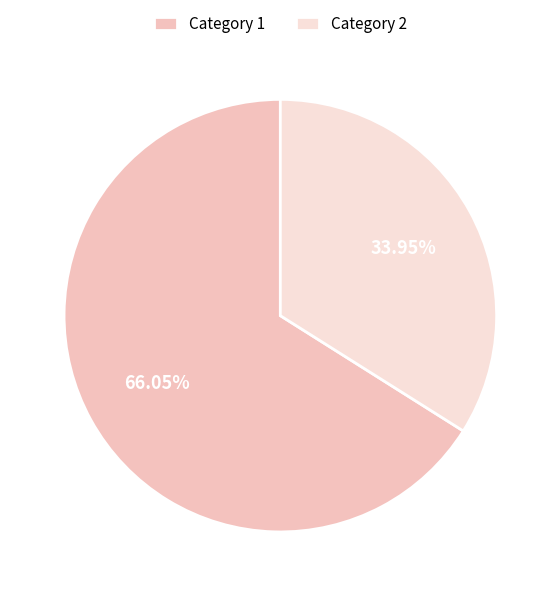

Rank the categories by value from highest to lowest.

Category 1, Category 2